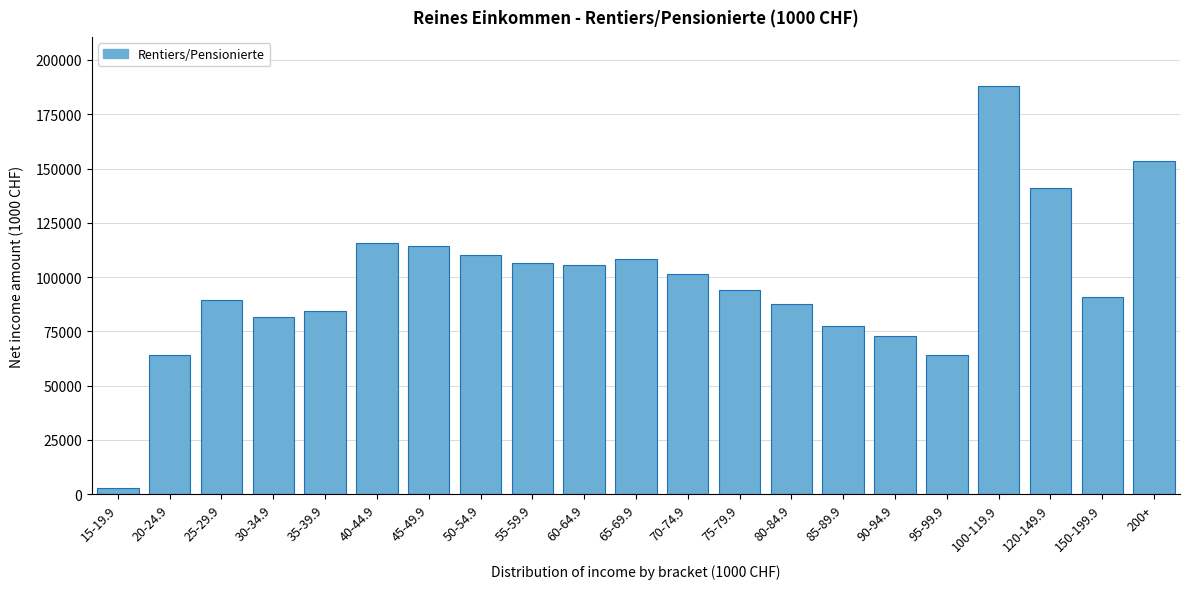

What is the label of the 2nd bar from the left?

20-24.9